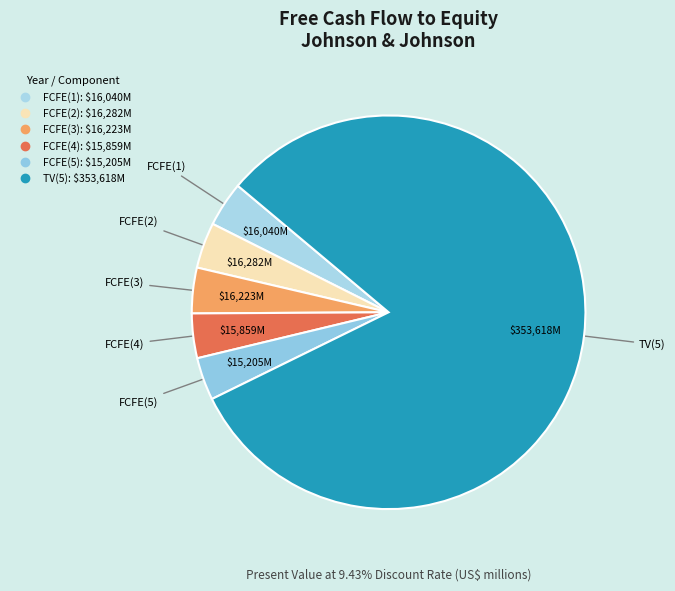

What is the majority slice?

TV(5)